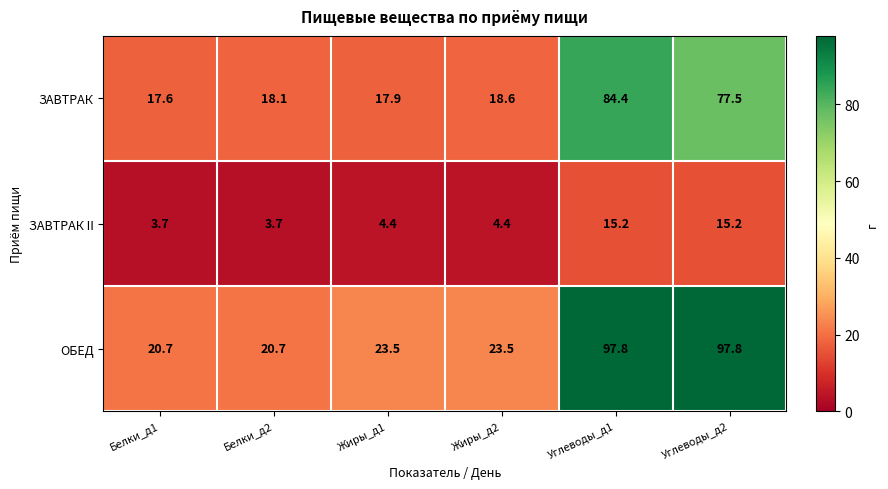

What is the average value of the ОБЕД series?

47.3